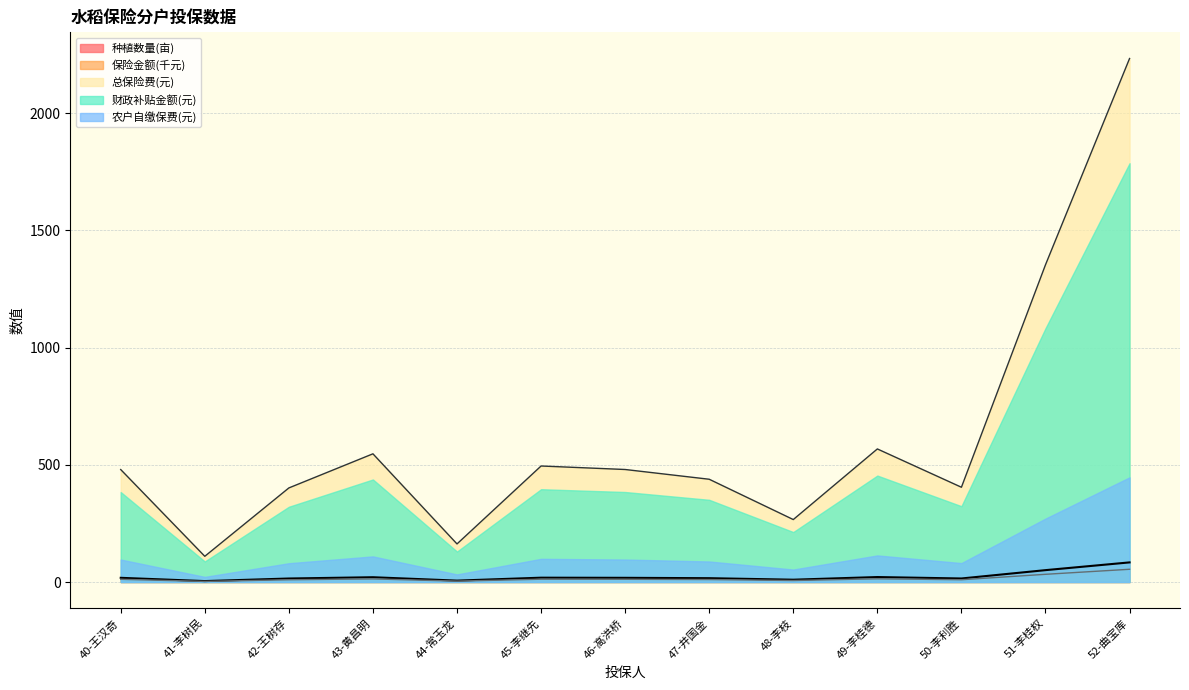

True or false: 种植数量(亩) and 保险金额(元) intersect in this chart.

False